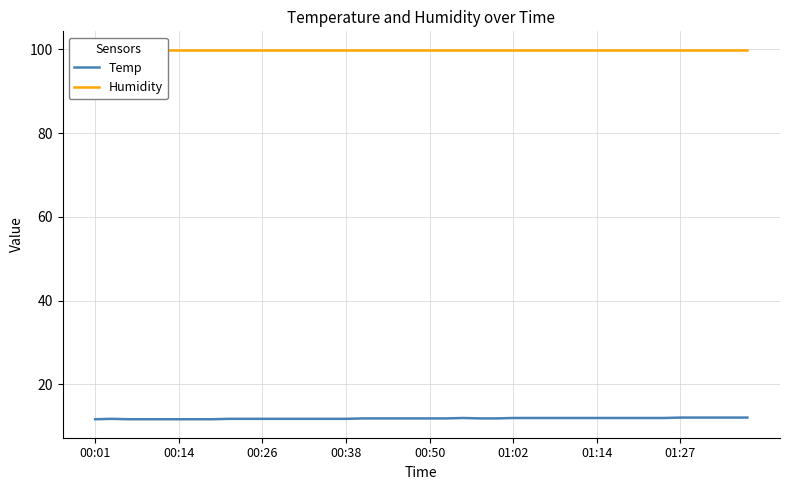

How many distinct data groups are displayed?

2